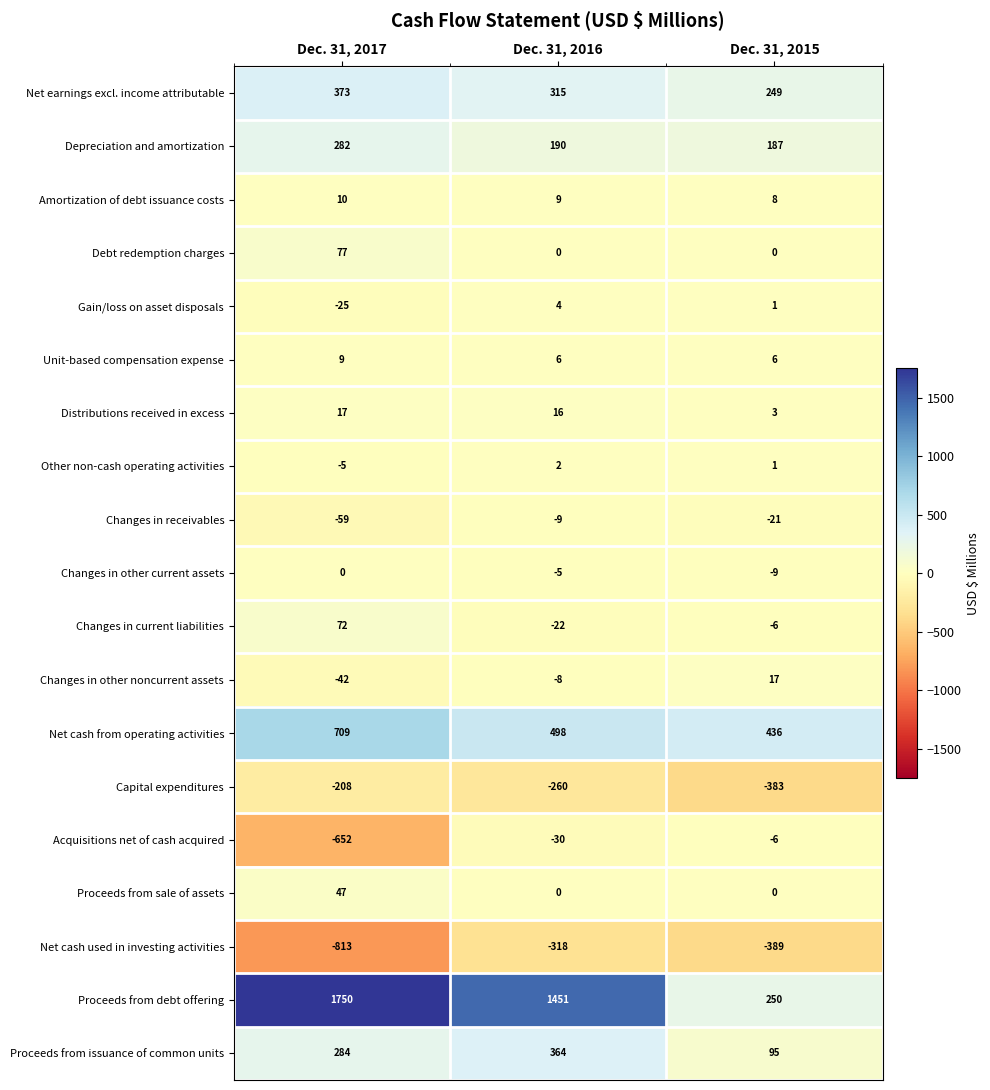

What is the total value across all series at Dec. 31, 2016?

2203